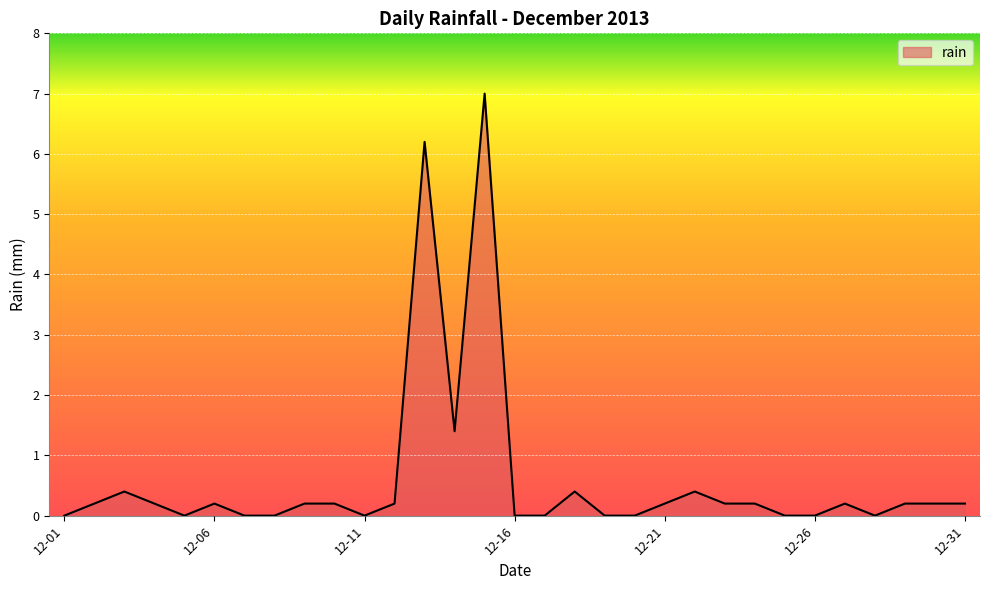

Reading left to right, what are all the values shown in this chart?

0.0	0.2	0.4	0.2	0.0	0.2	0.0	0.0	0.2	0.2	0.0	0.2	6.2	1.4	7.0	0.0	0.0	0.4	0.0	0.0	0.2	0.4	0.2	0.2	0.0	0.0	0.2	0.0	0.2	0.2	0.2